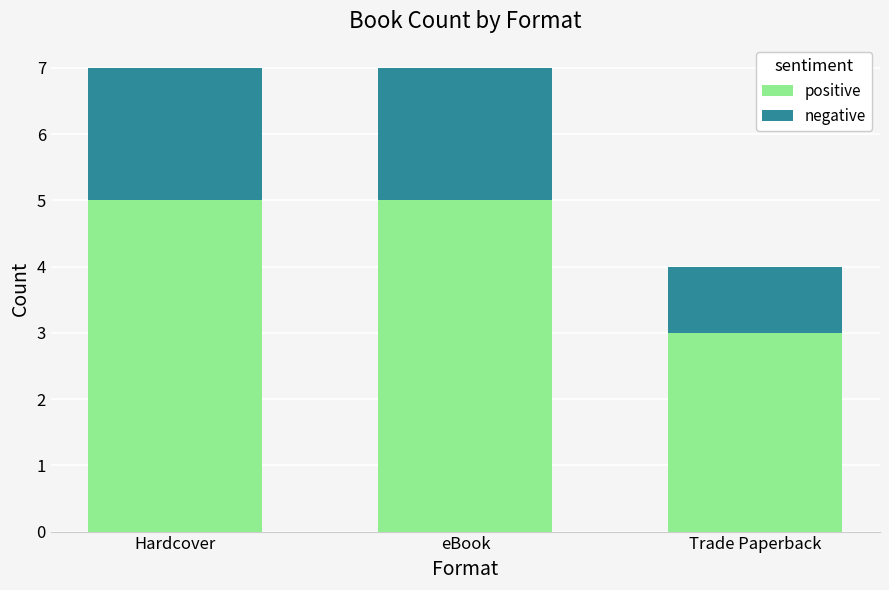

How many series are shown in this chart?

2